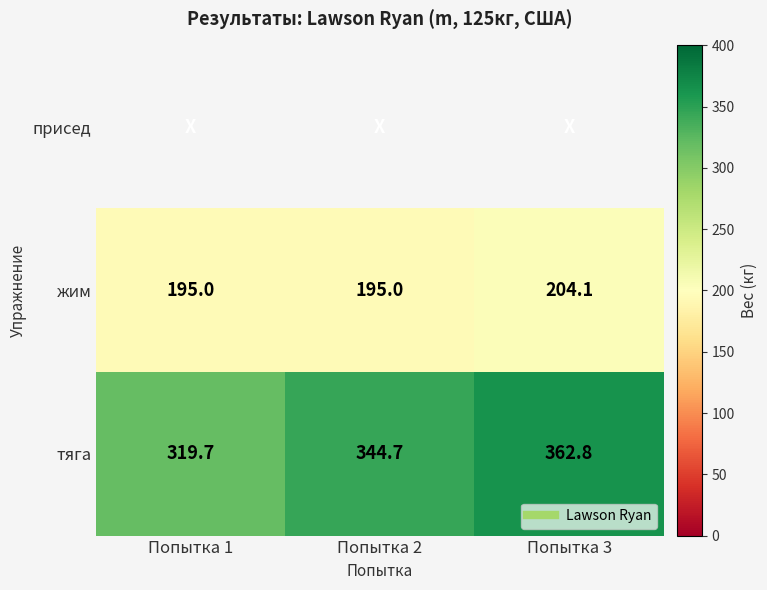

Which category has the lowest value in the тяга series?

Попытка 1